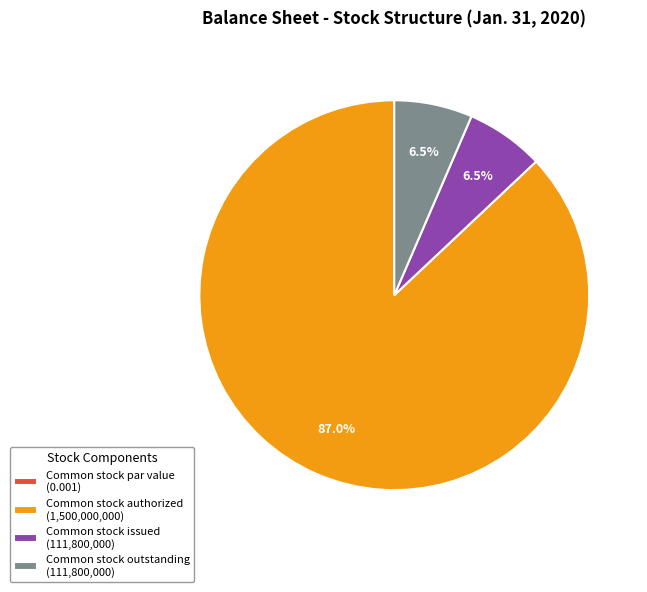

Which slice is the largest?

Common stock authorized